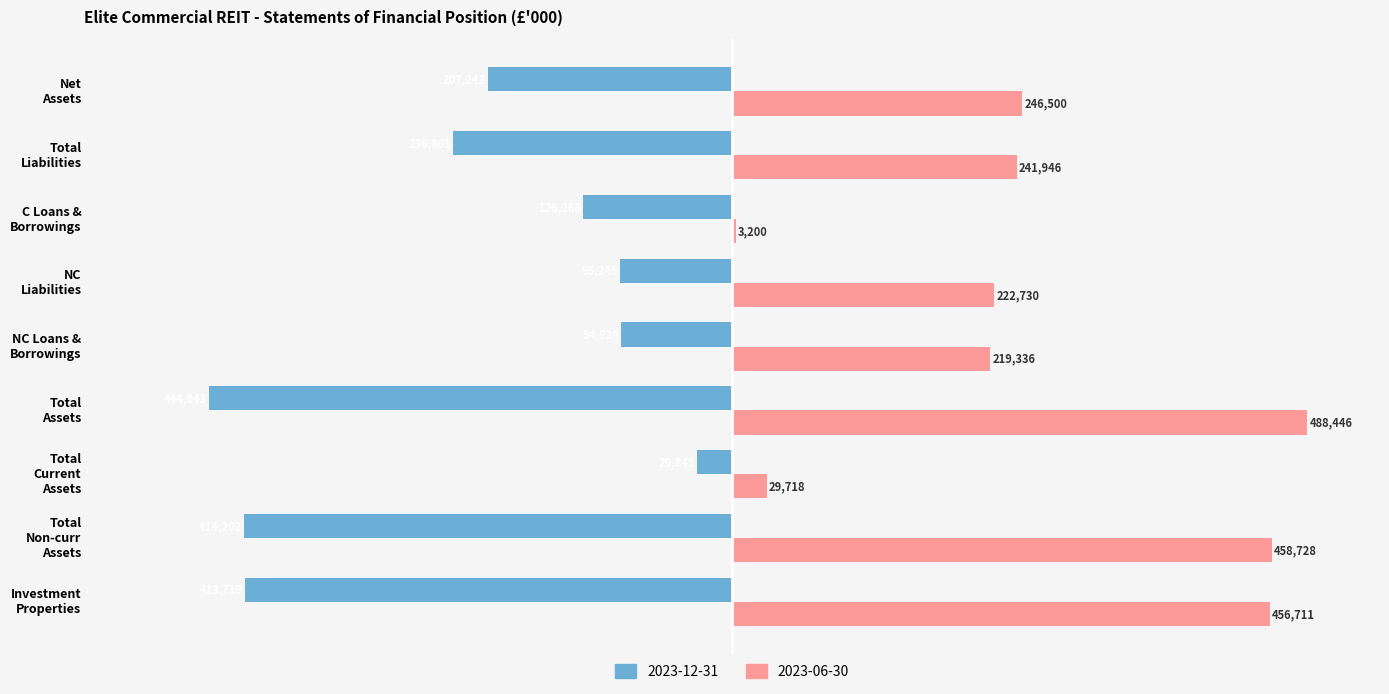

Which series has the largest total across all categories?

2023-06-30